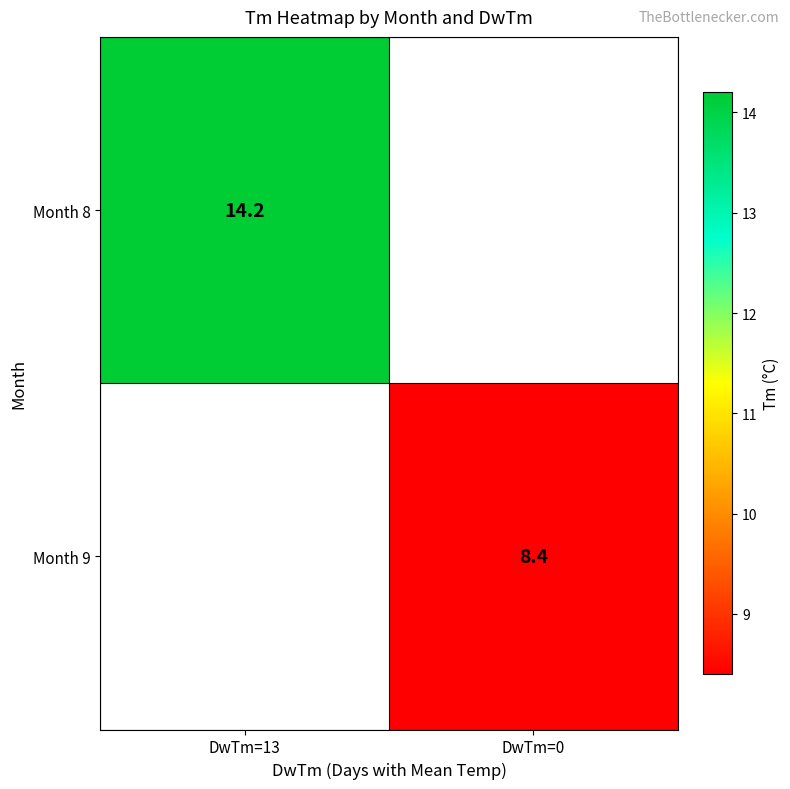

How many categories are shown in the chart?

2